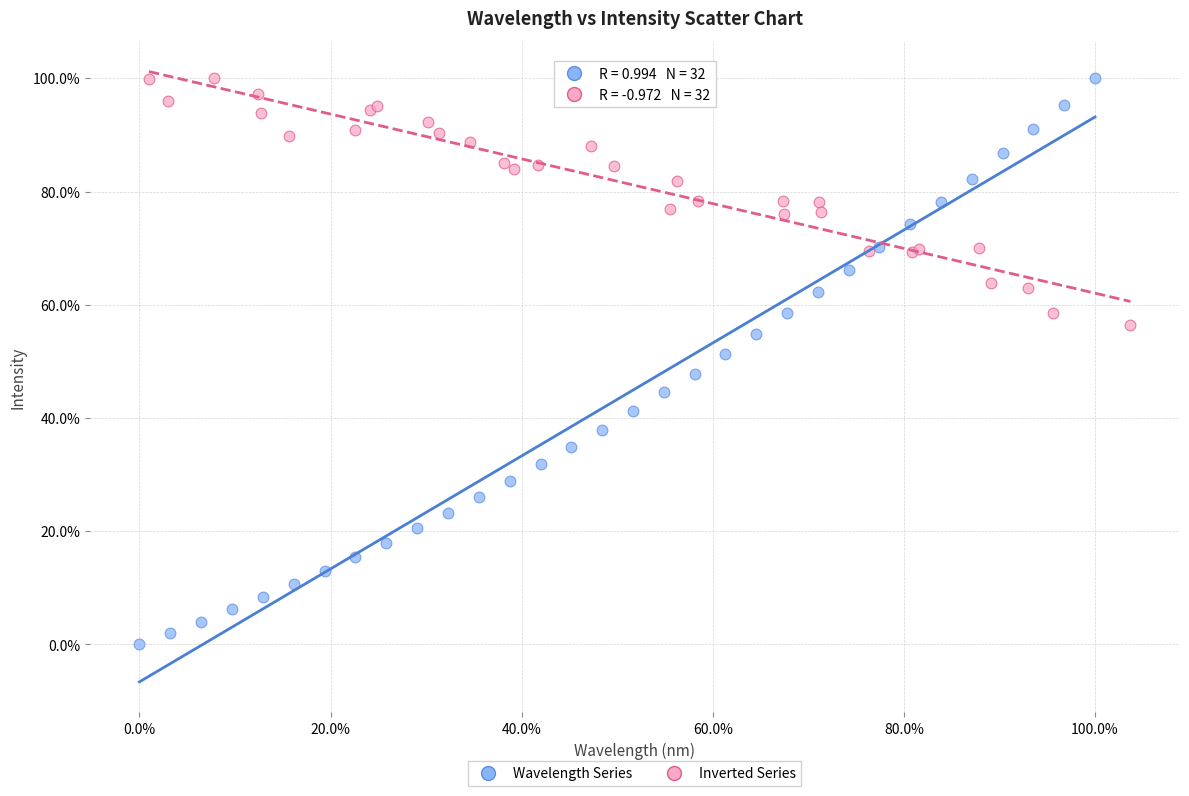

What are all the series names shown in the legend?

Wavelength Series, Inverted Series